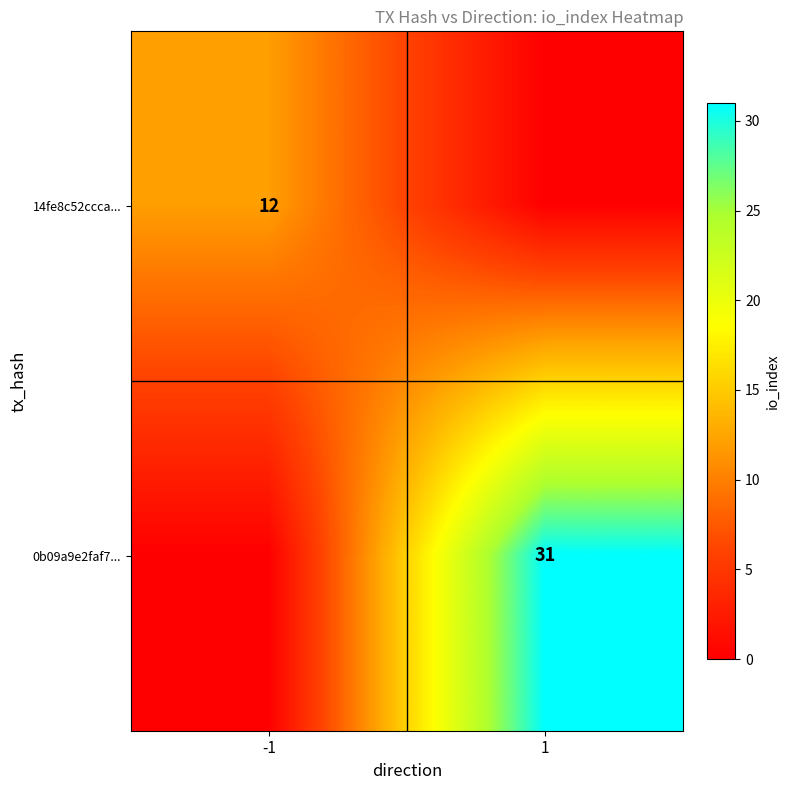

True or false: 14fe8c52ccca... has a value of 16 at -1.

False